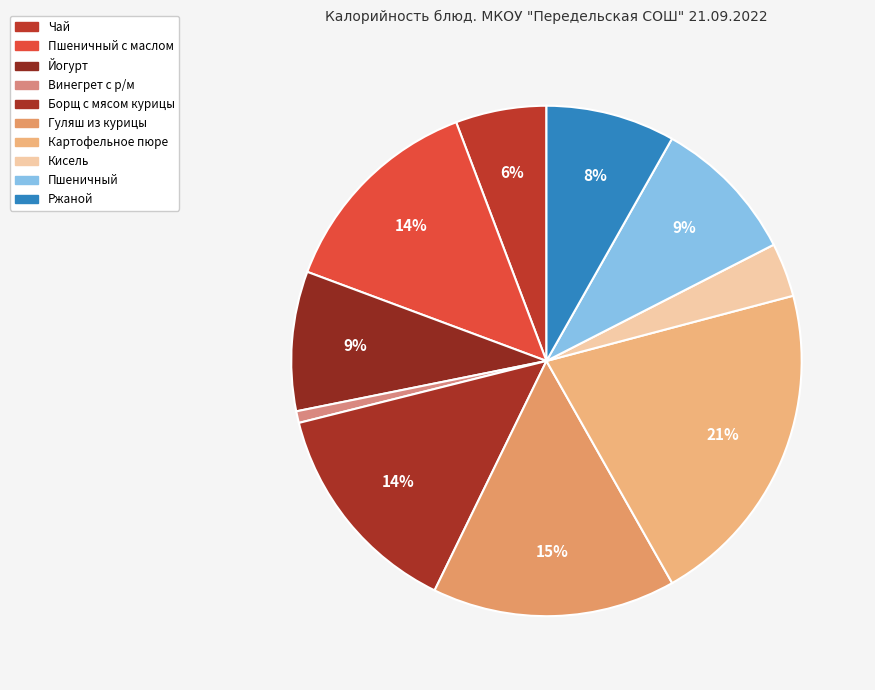

To the nearest percent, what is the average slice percentage?

10%